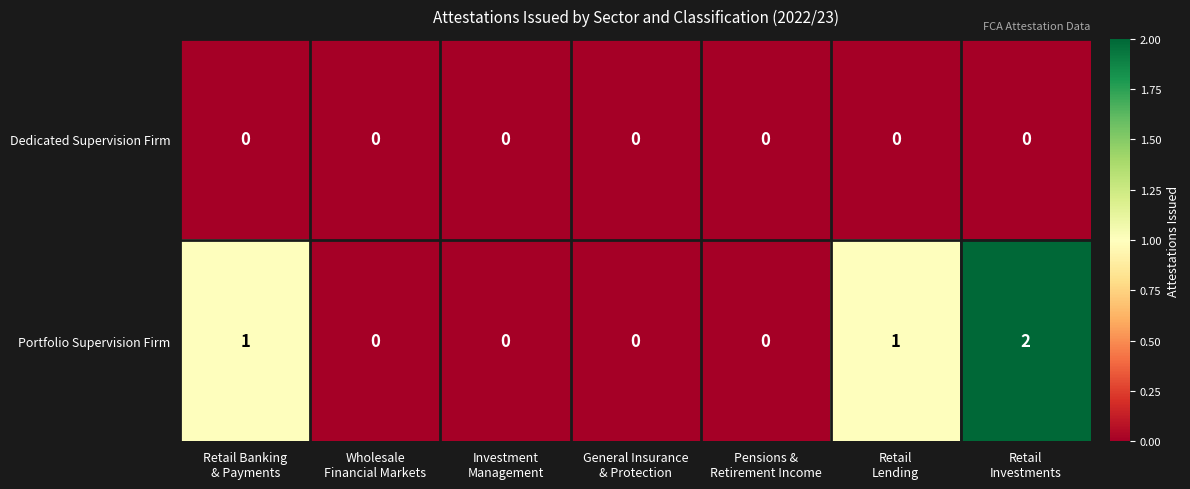

How many data points does each series have?

7